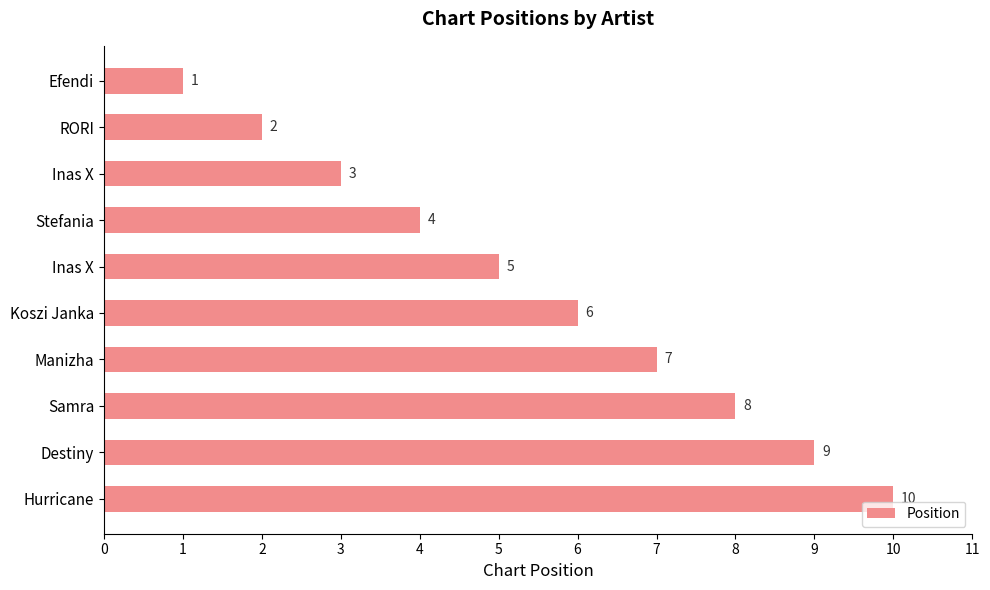

How many data points does each series have?

10